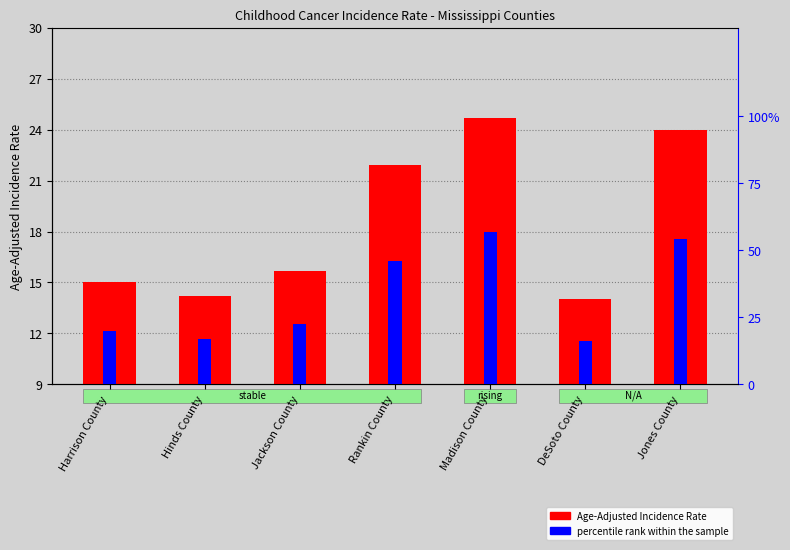

What is the label of the 2nd bar from the left?

Hinds County